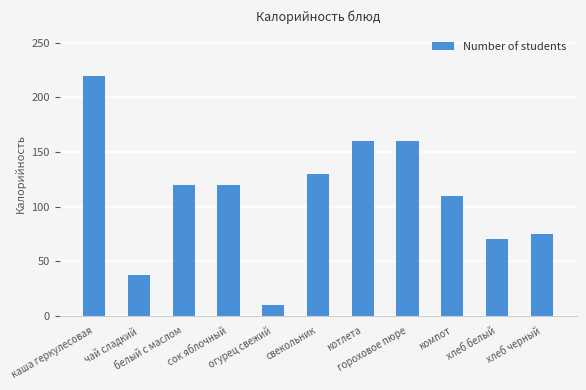

What position from the right is каша геркулесовая?

11